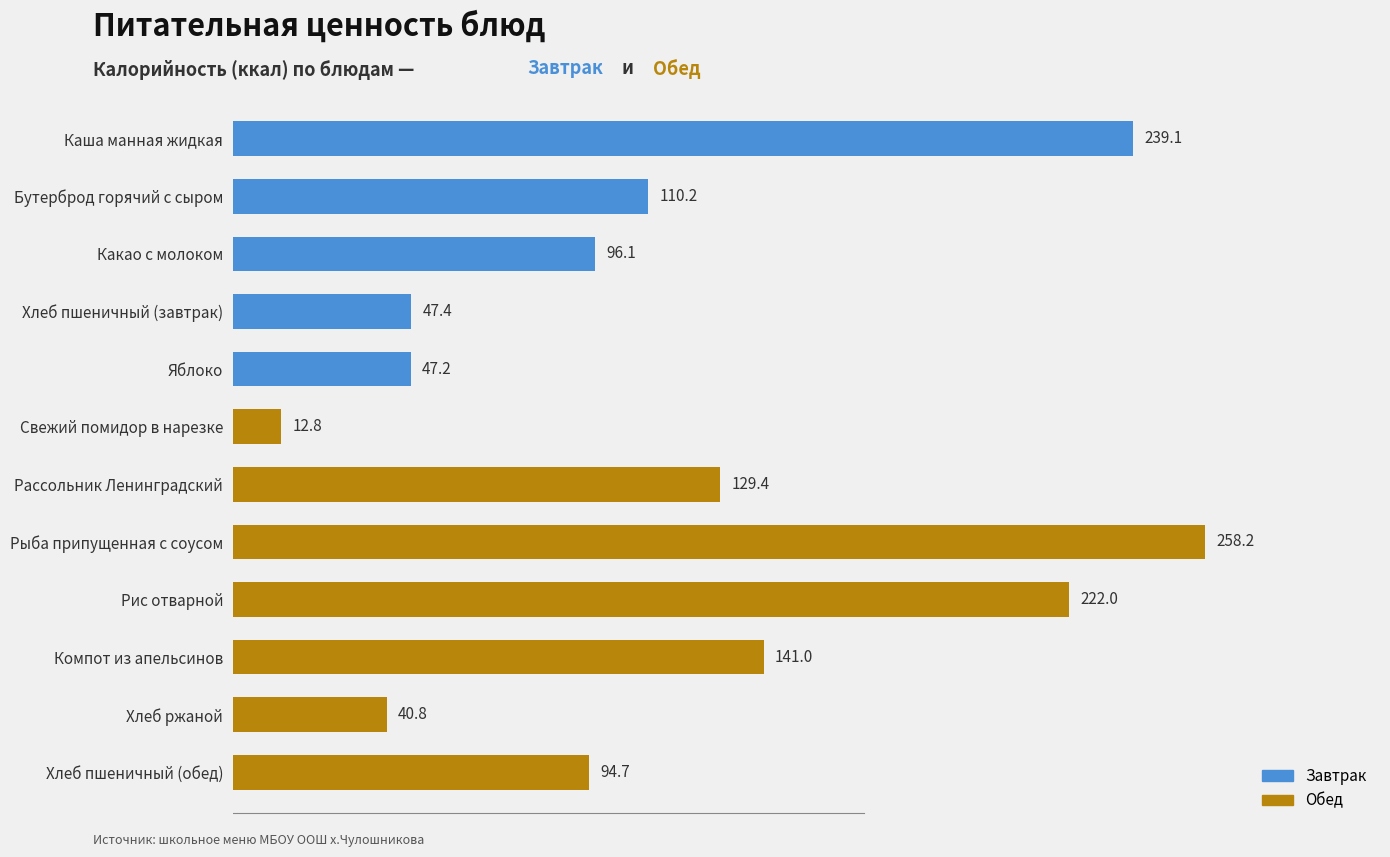

Which category has the highest value across all series?

Рыба припущенная с соусом